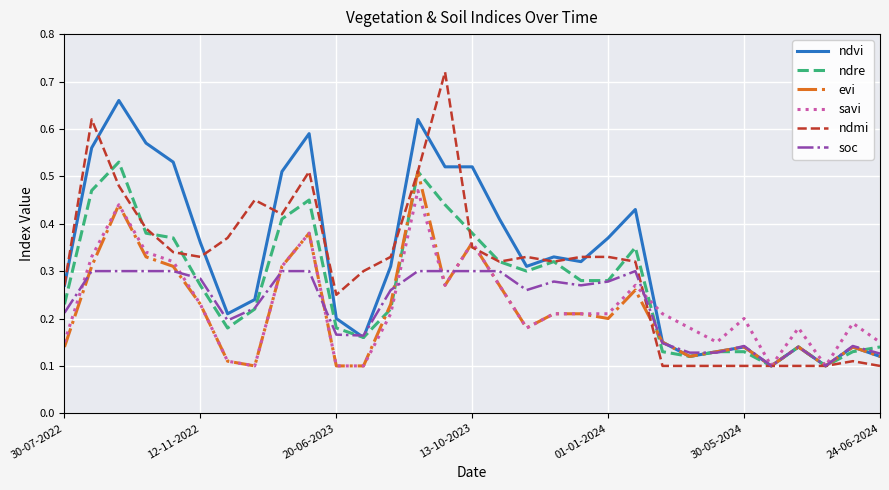

Which series has the largest range (max minus min)?

ndmi